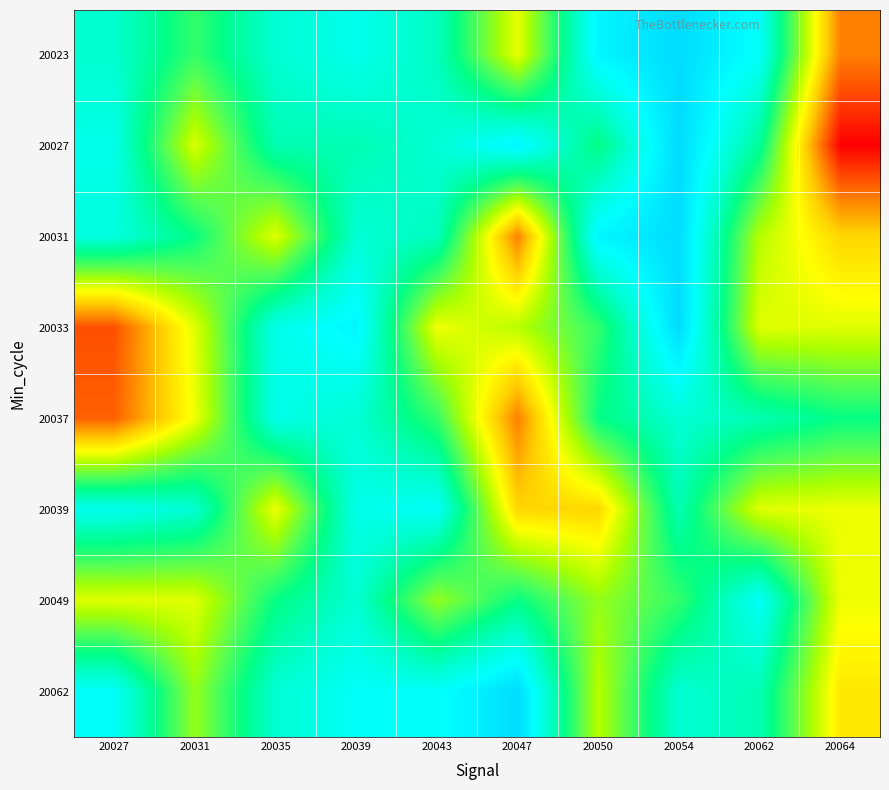

What is the spread (max minus min) of values at 20027?

97729